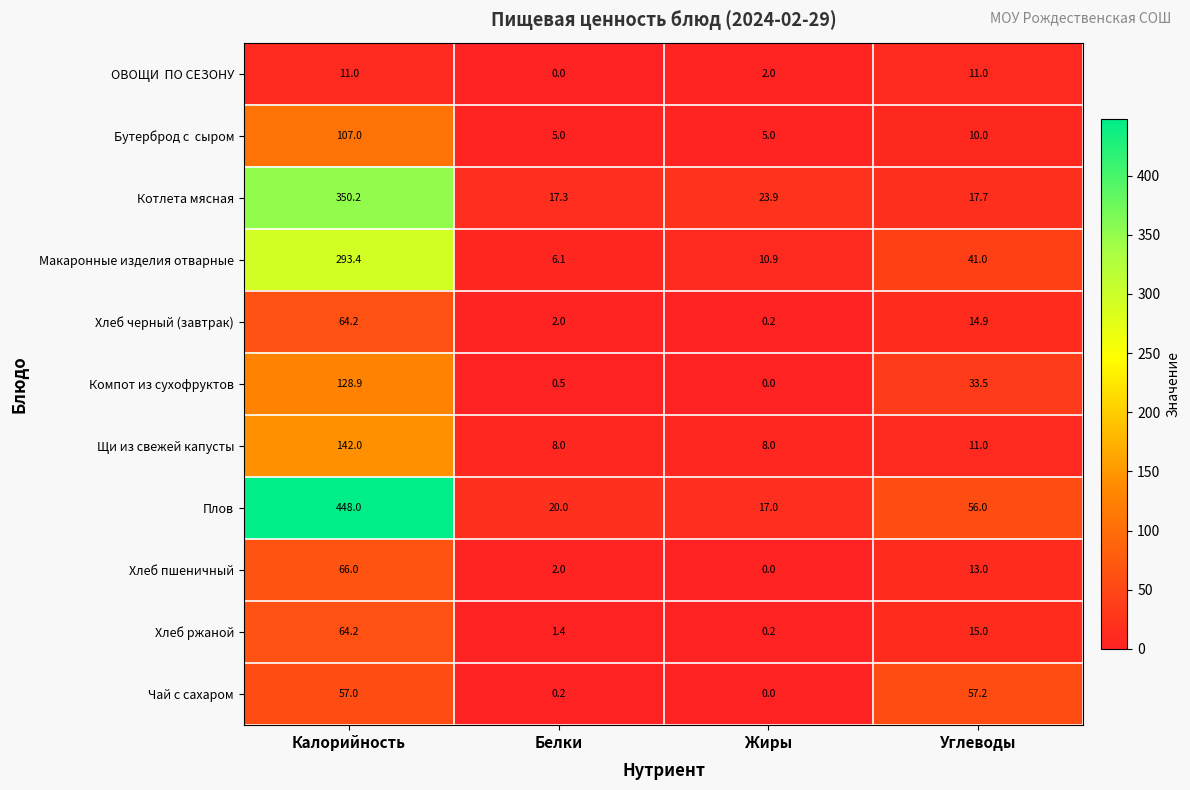

At how many categories does at least one series exceed 68?

1